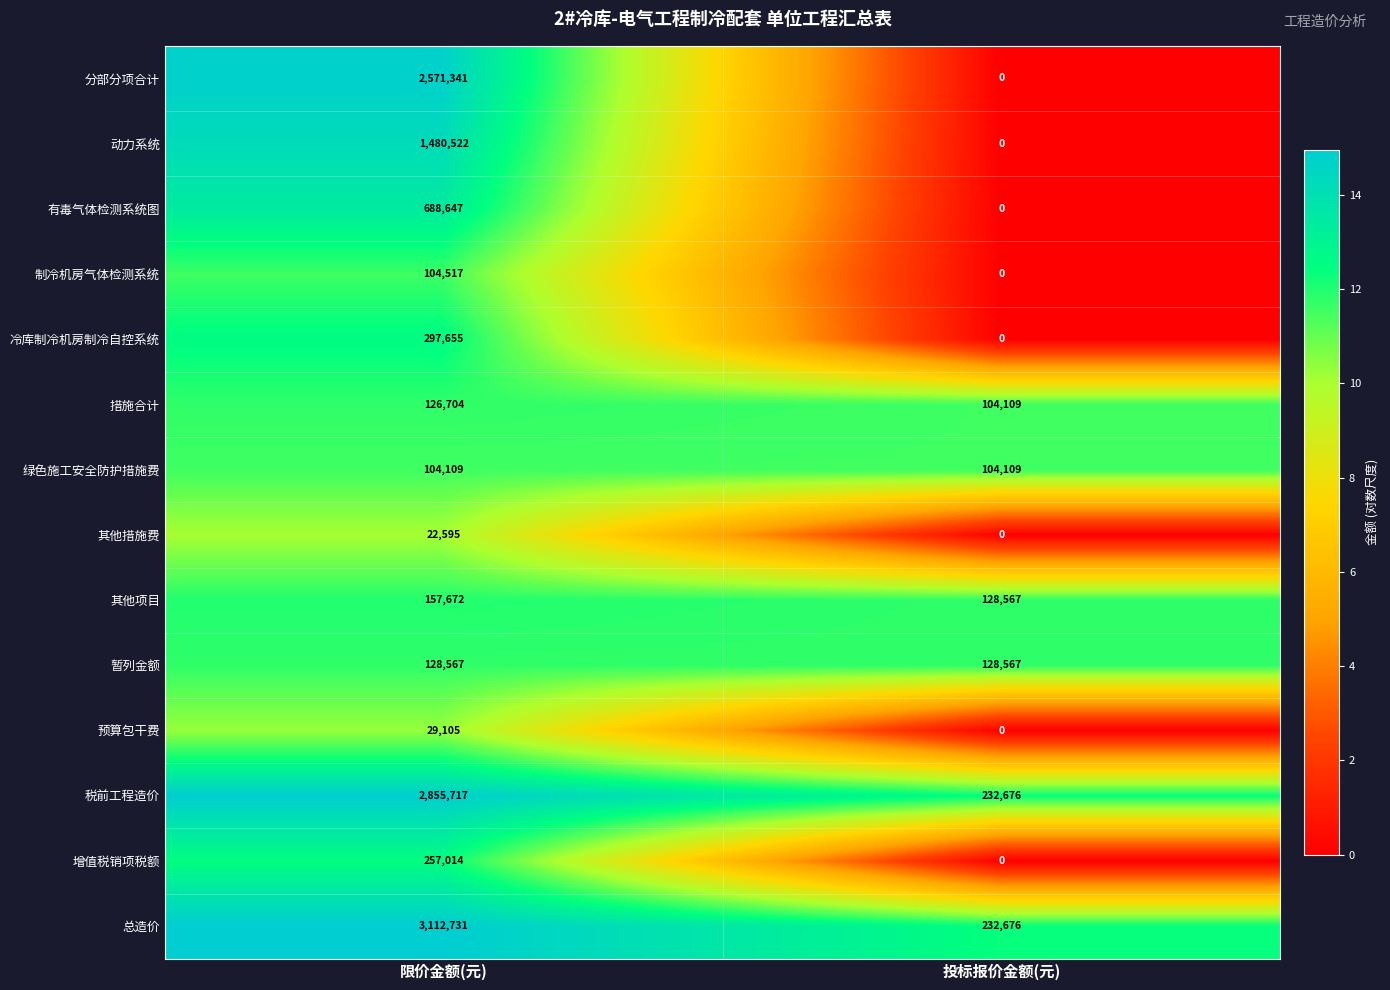

Which series has the largest total across all categories?

总造价